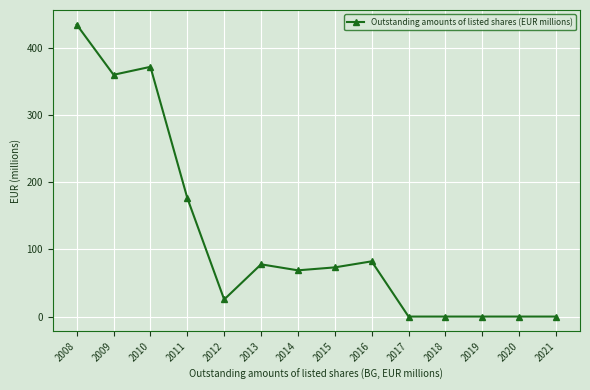

Reading left to right, extract all data points from this chart.

2008=434.6	2009=359.9	2010=371.7	2011=176.5	2012=25.4	2013=77.8	2014=68.8	2015=73.2	2016=82.2	2017=0.0	2018=0.0	2019=0.0	2020=0.0	2021=0.0